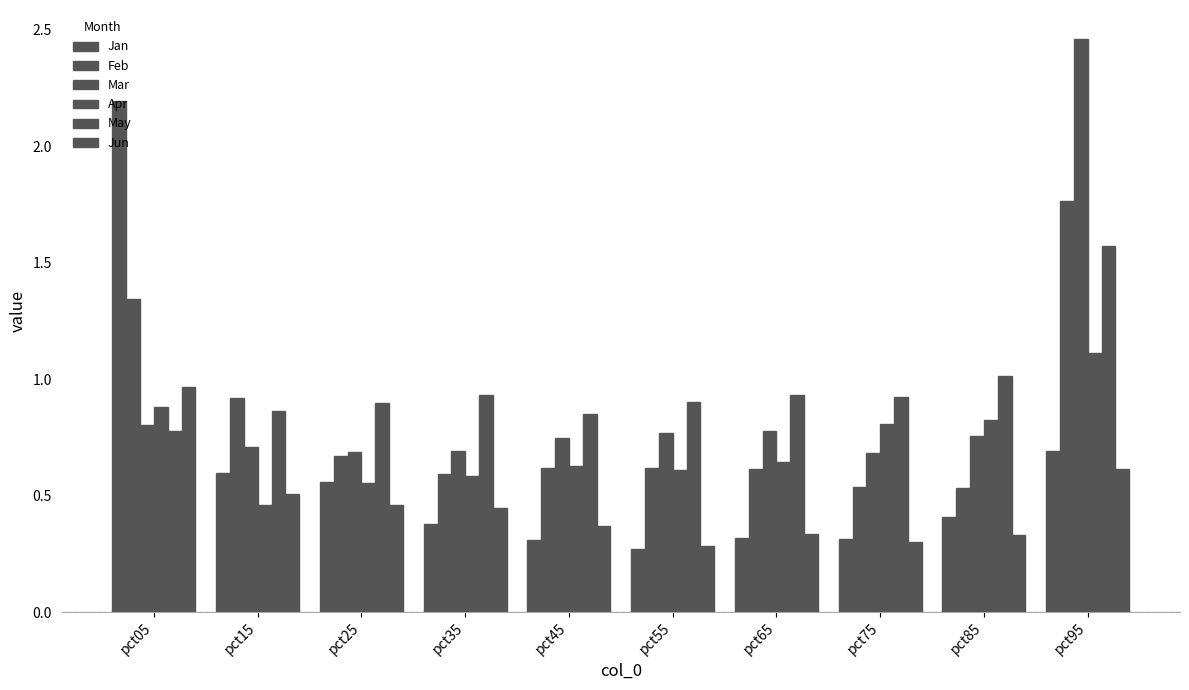

At how many categories does at least one series exceed 1?

3